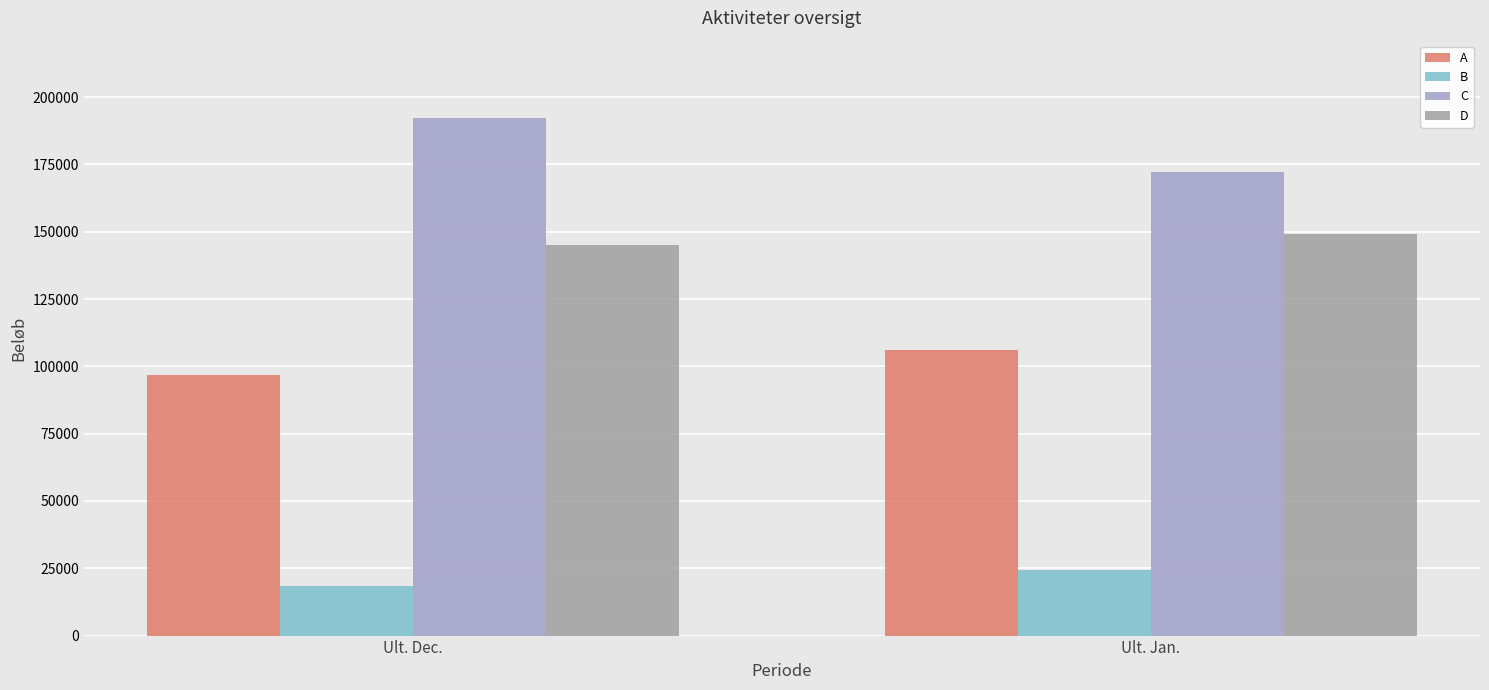

What are all the series names shown in the legend?

A, B, C, D